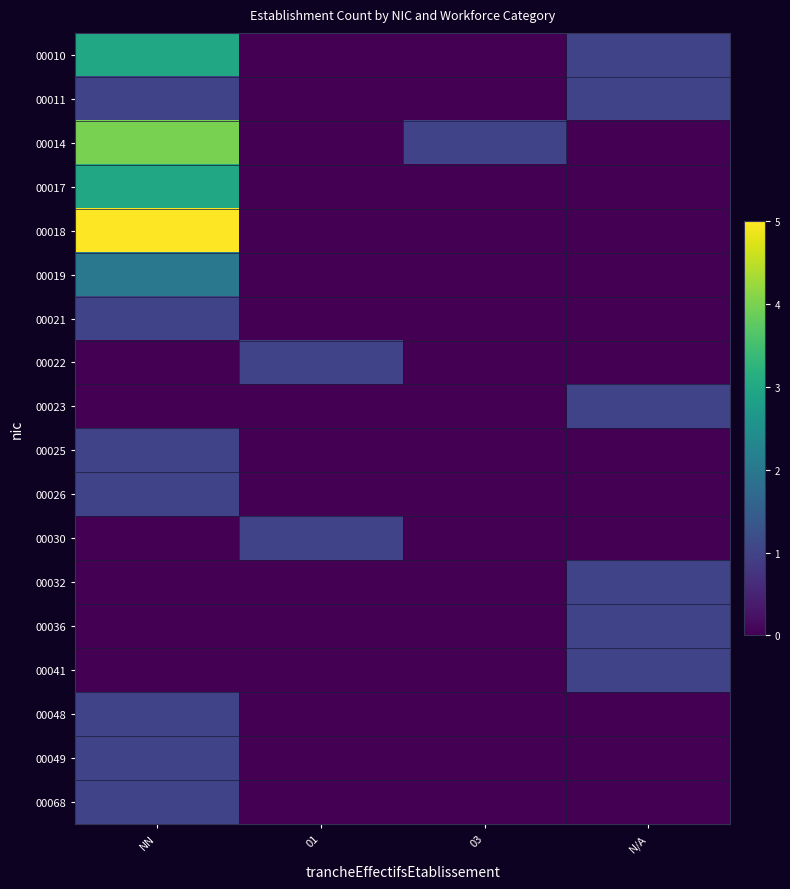

Which has a higher value, N/A or 01?

N/A